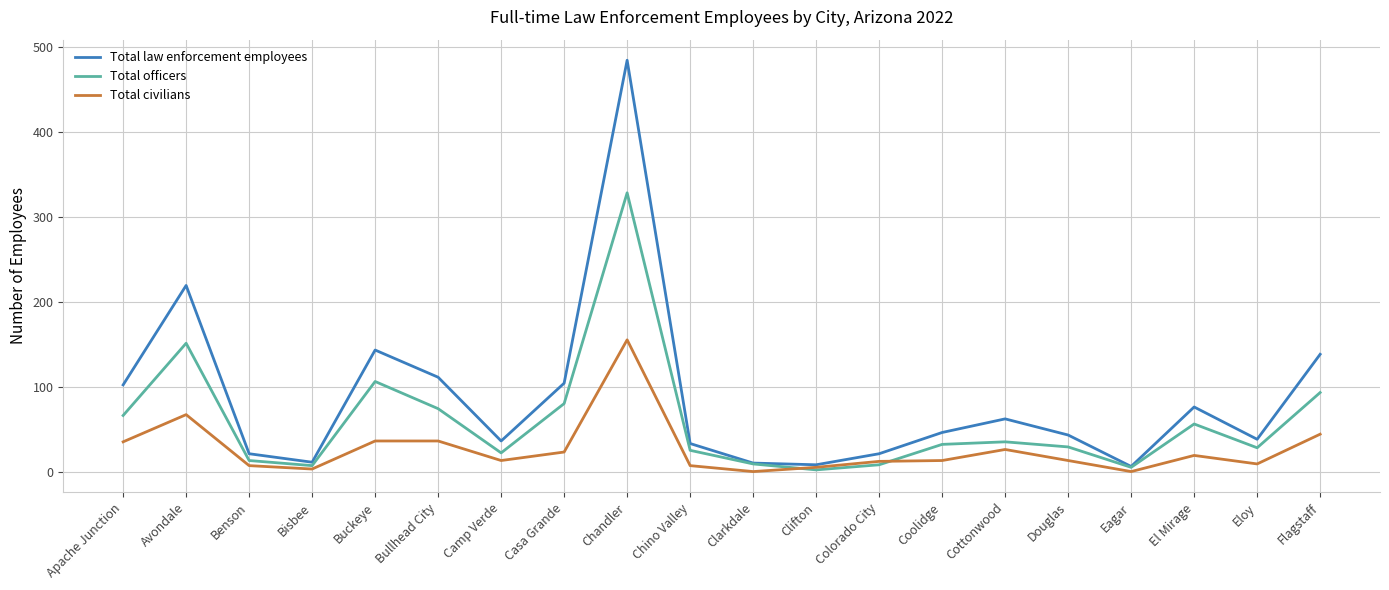

Where is Total officers nearest to the value 166?

Avondale